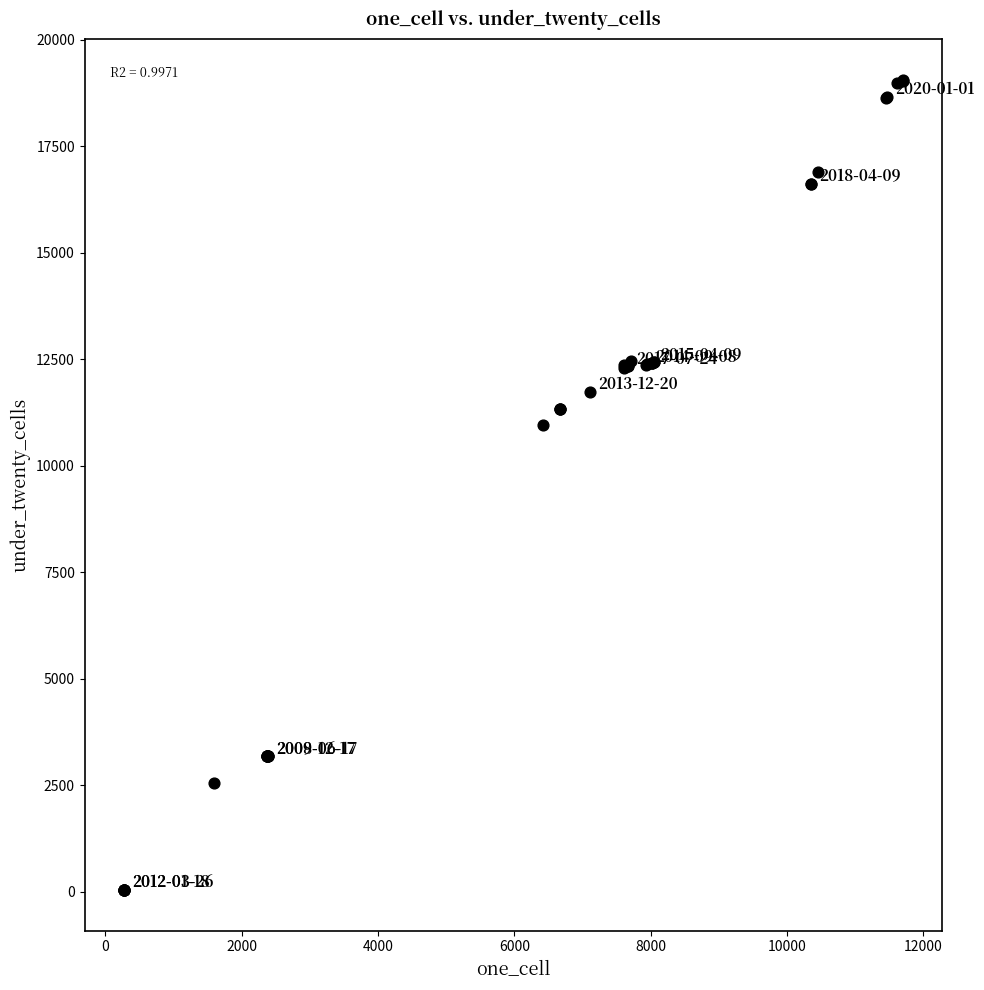

What Y value in the scatter plot is closest to 9552?

10963